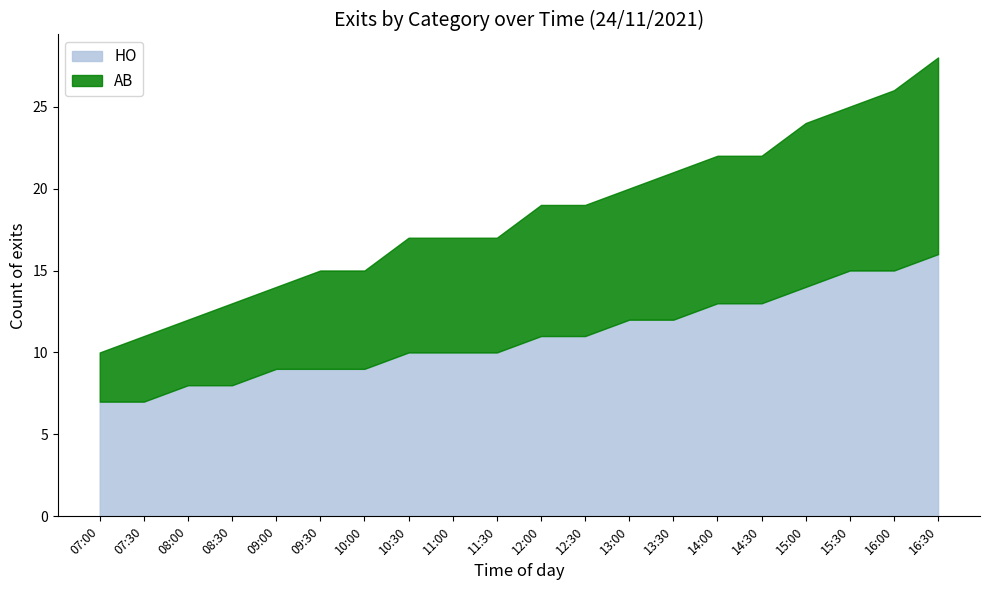

Reading left to right, transcribe all the data shown in this chart.

HO: 07:00=7	07:30=7	08:00=8	08:30=8	09:00=9	09:30=9	10:00=9	10:30=10	11:00=10	11:30=10	12:00=11	12:30=11	13:00=12	13:30=12	14:00=13	14:30=13	15:00=14	15:30=15	16:00=15	16:30=16
AB: 07:00=3	07:30=4	08:00=4	08:30=5	09:00=5	09:30=6	10:00=6	10:30=7	11:00=7	11:30=7	12:00=8	12:30=8	13:00=8	13:30=9	14:00=9	14:30=9	15:00=10	15:30=10	16:00=11	16:30=12